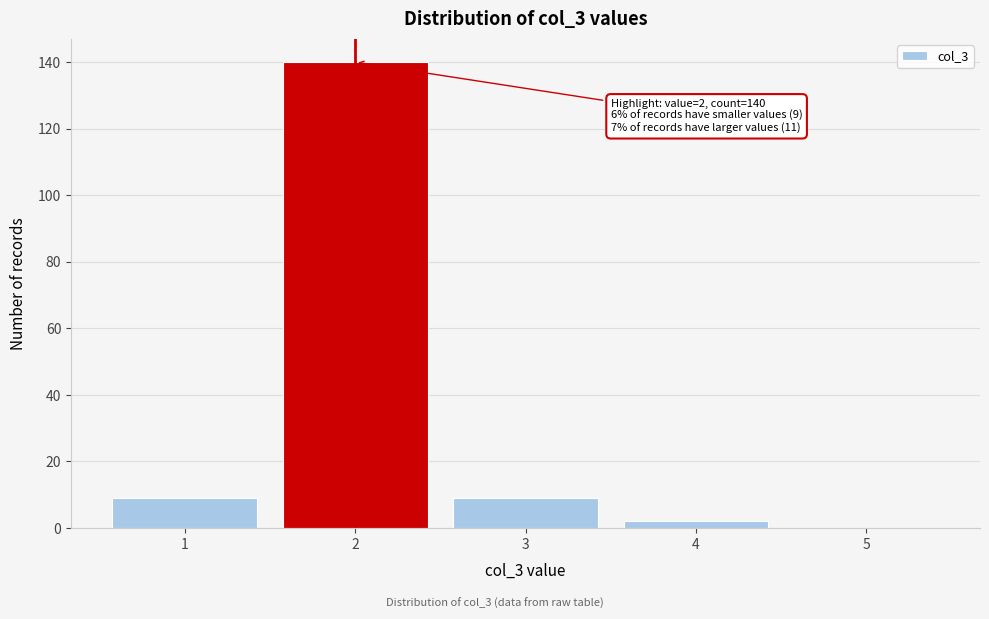

Reading right to left, what are all the values shown in this chart?

5=0	4=2	3=9	2=140	1=9